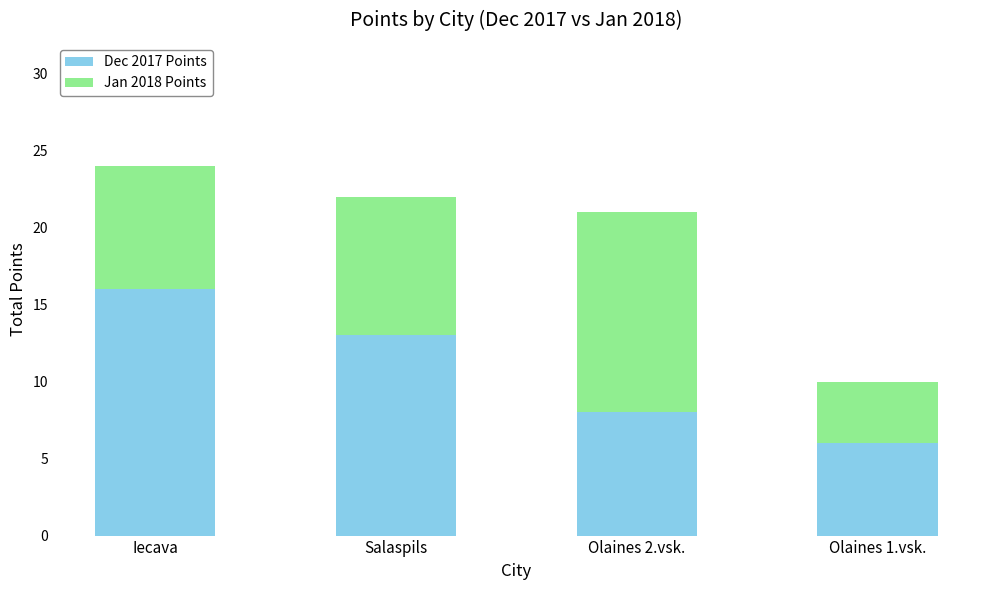

Does the chart contain stacked bars?

Yes